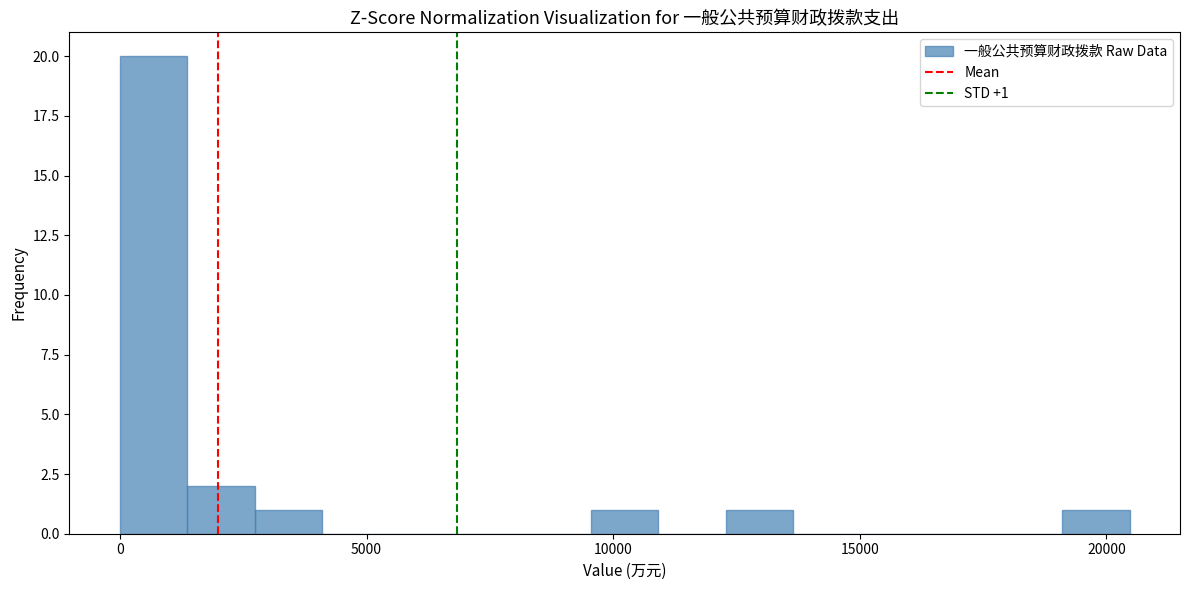

Around what value on the x-axis is the tallest bar? Give the approximate position of its centre, as read against the axis.

500